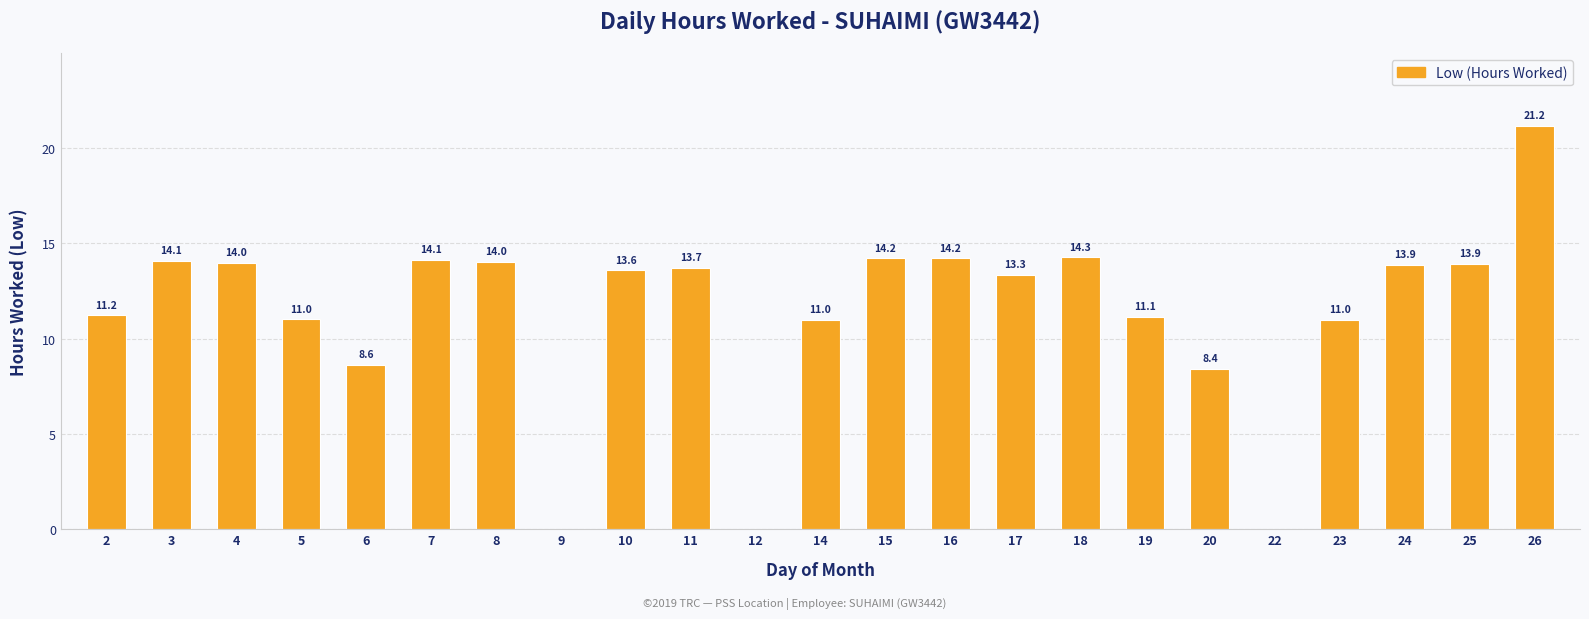

Reading left to right, extract all data points from this chart.

11.2	14.1	14.0	11.0	8.6	14.1	14.0	0.0	13.6	13.7	0.0	11.0	14.2	14.2	13.3	14.3	11.1	8.4	0.0	11.0	13.9	13.9	21.2